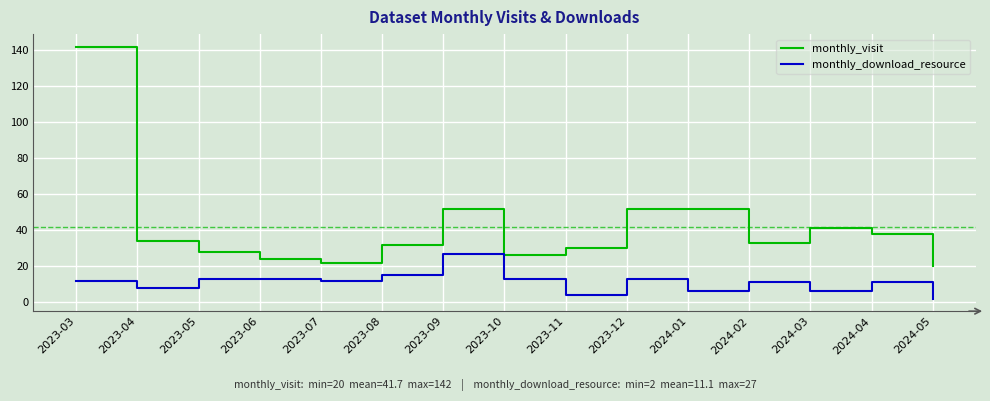

Rank the series by their maximum value, from lowest to highest.

monthly_download_resource, monthly_visit